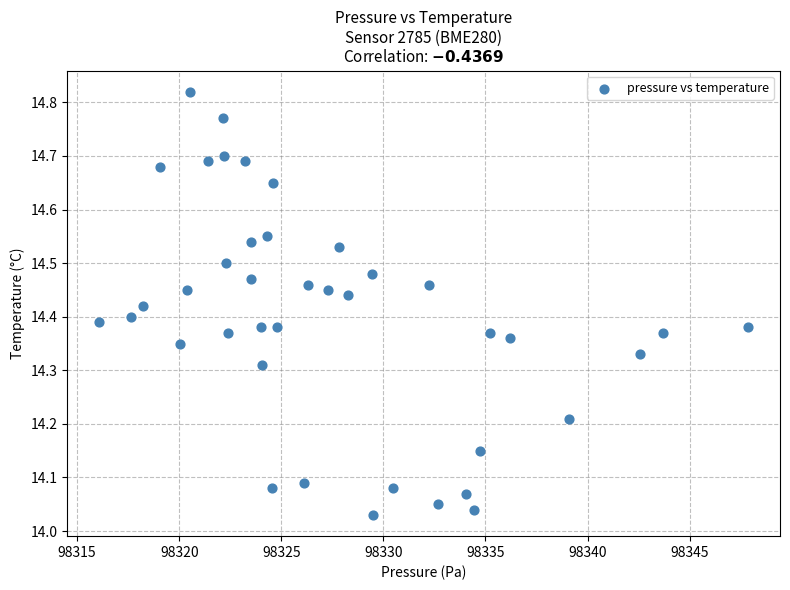

What is the range of X values (max minus min)?

31.8